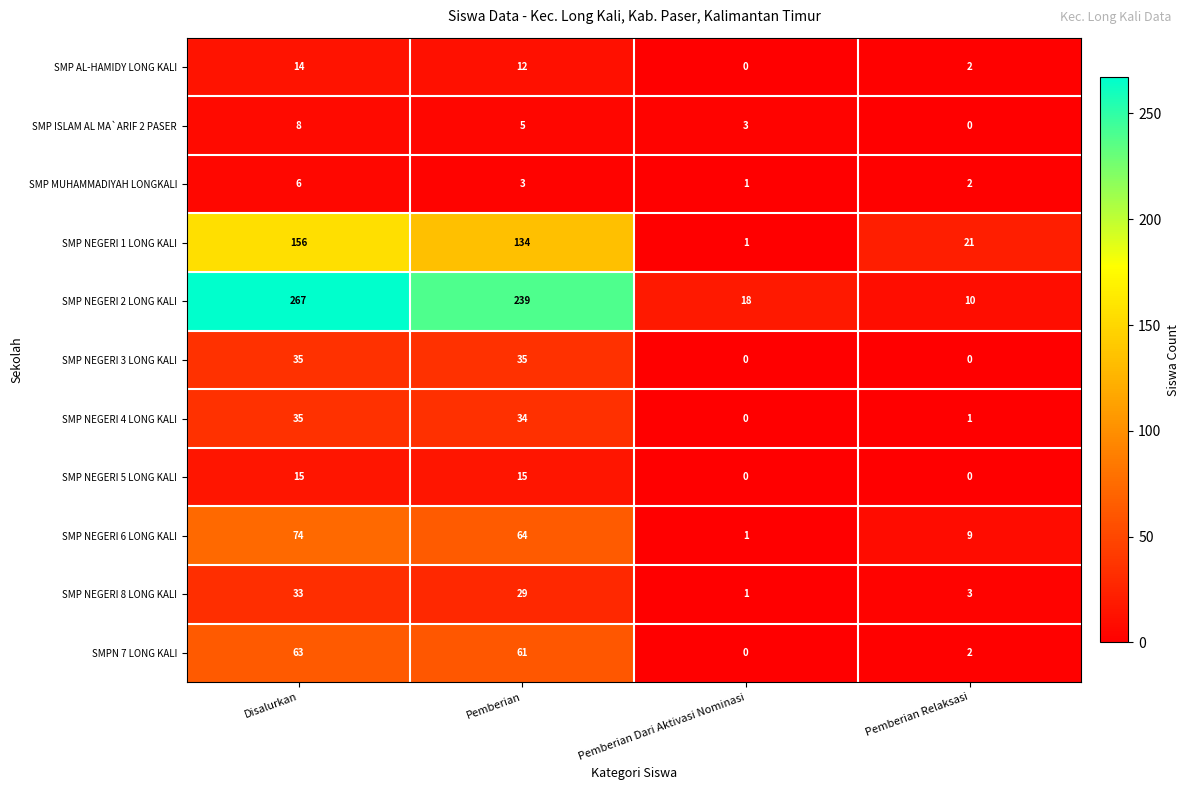

How many series are shown in this chart?

11